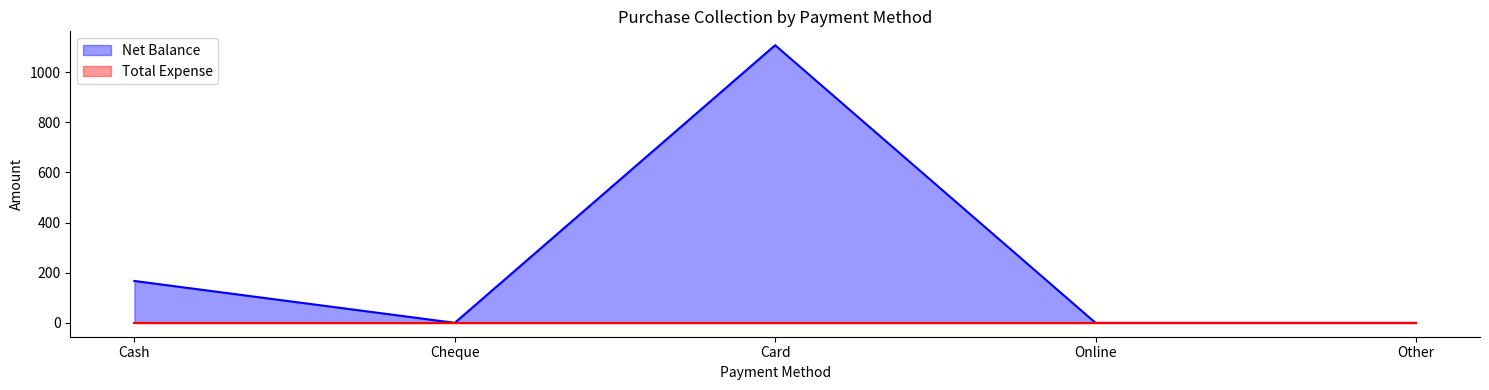

Reading left to right, what are all the values shown in this chart?

Cash=167	Cheque=0	Card=1107	Online=0	Other=0